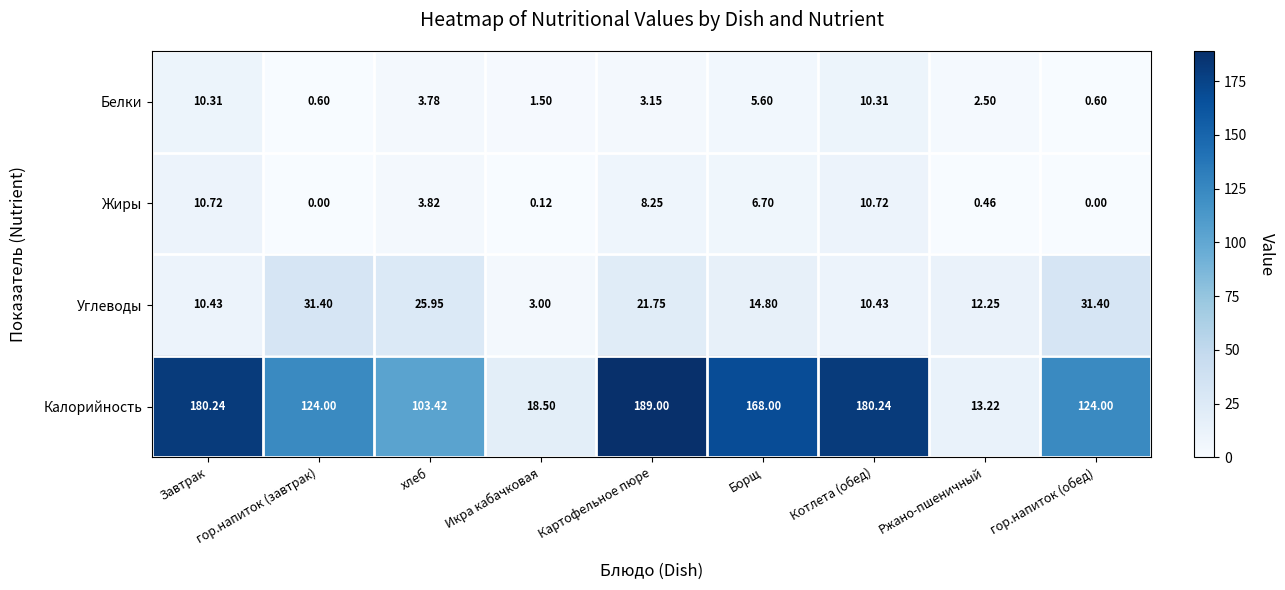

Rank the series by their maximum value, from highest to lowest.

Калорийность, Углеводы, Жиры, Белки